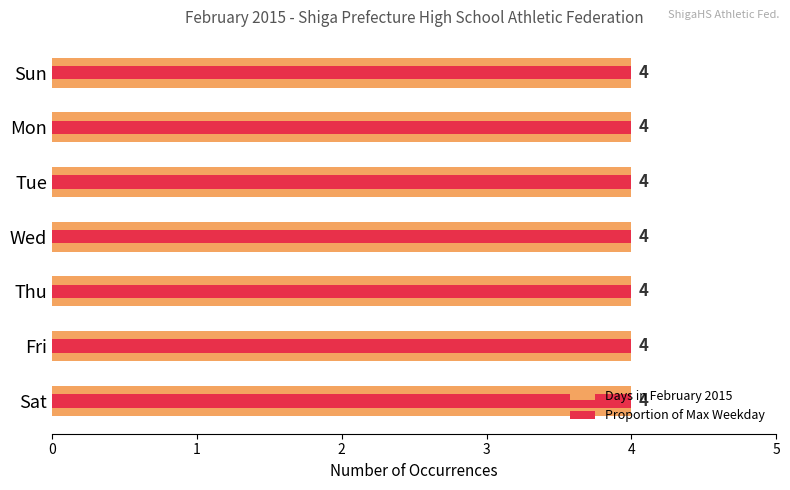

What are all the series names shown in the legend?

Days in February 2015, Proportion of Max Weekday